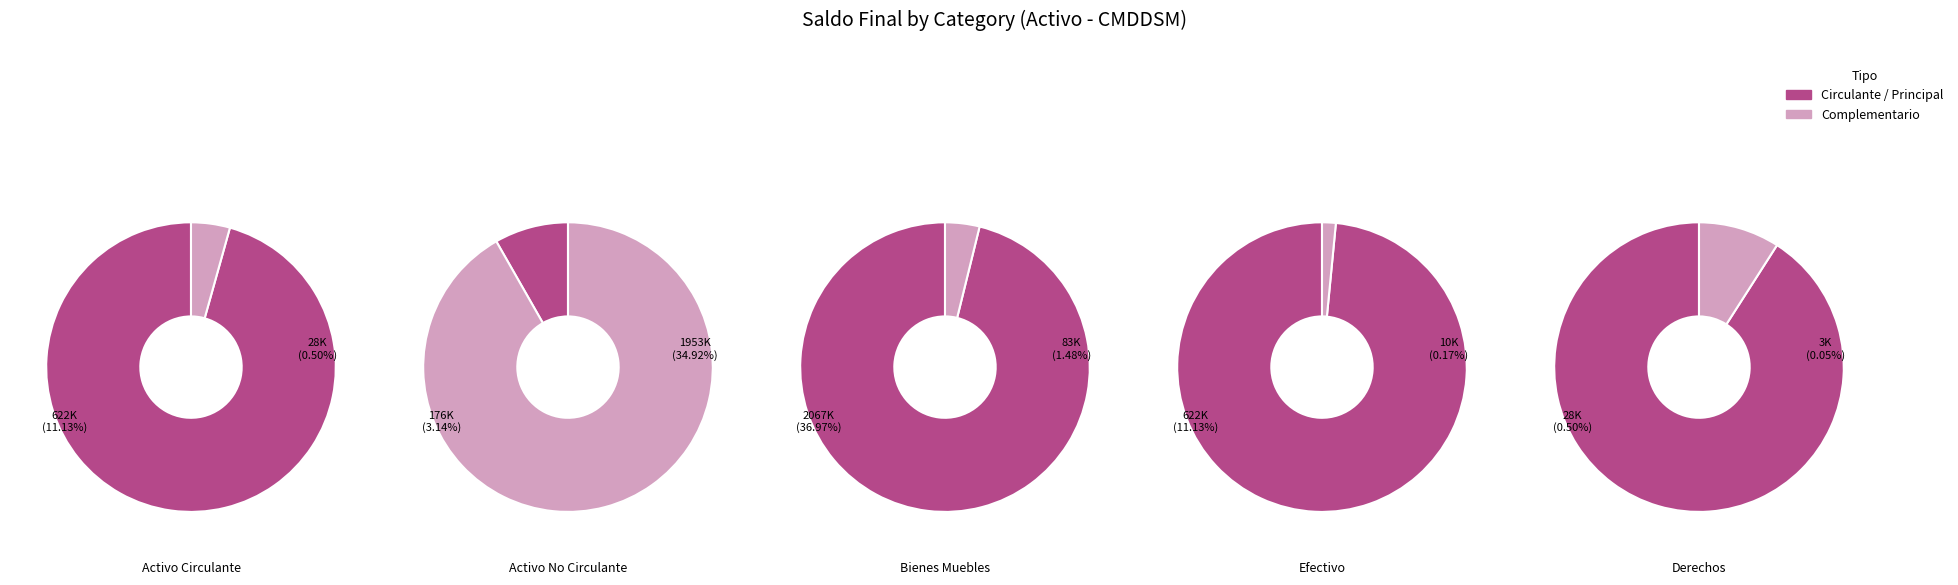

Does any single category account for the majority?

No